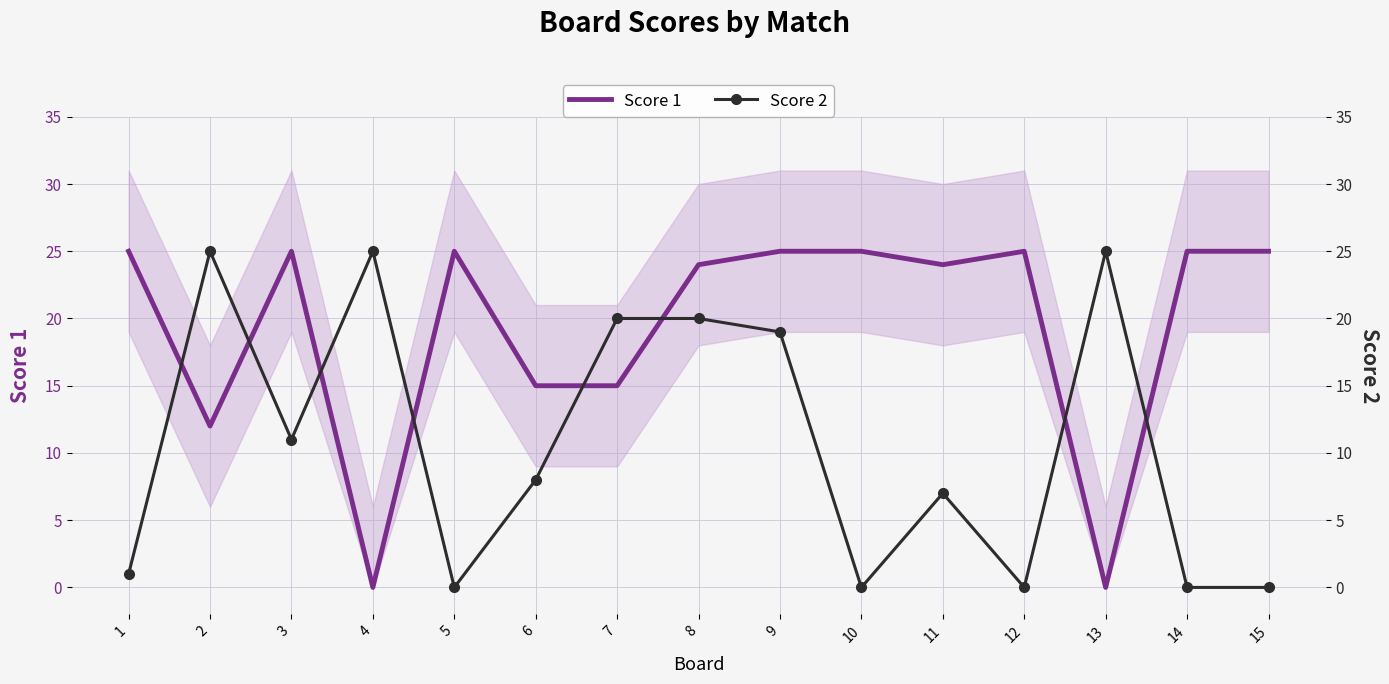

Between 10 and 14, which is larger?

10